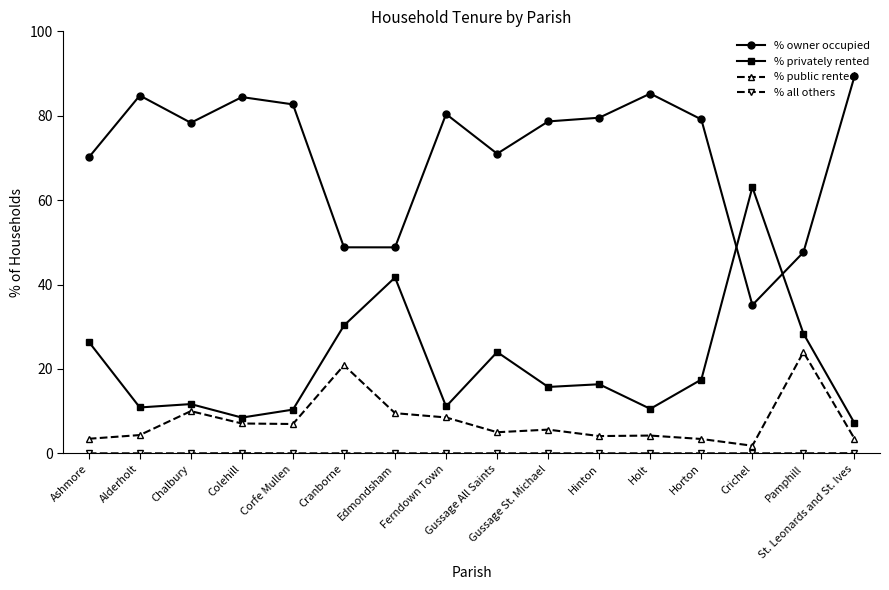

In % owner occupied, how many points are higher than both neighbors (excluding endpoints)?

4